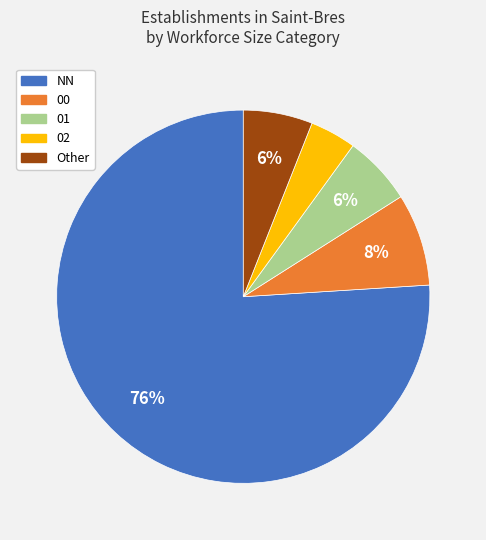

Which category accounts for the majority?

NN